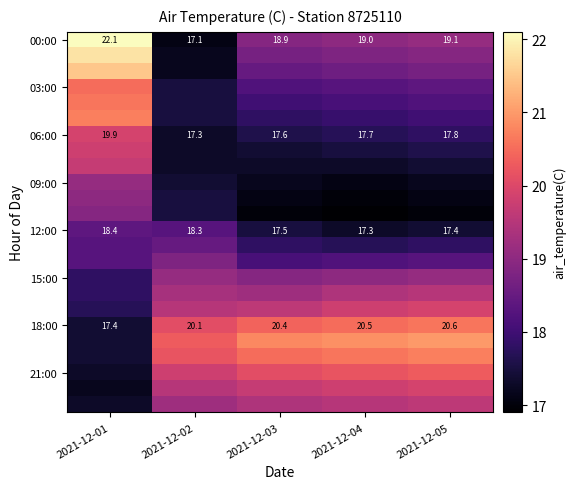

What is the difference between the maximum and second lowest values in the 18:00 series?

0.5